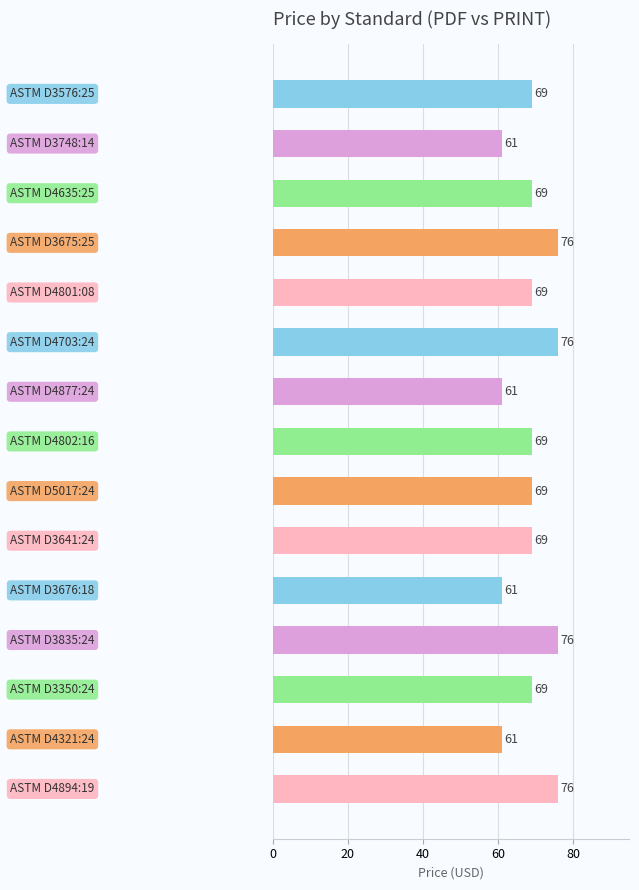

What is the difference between the maximum and minimum values?

15